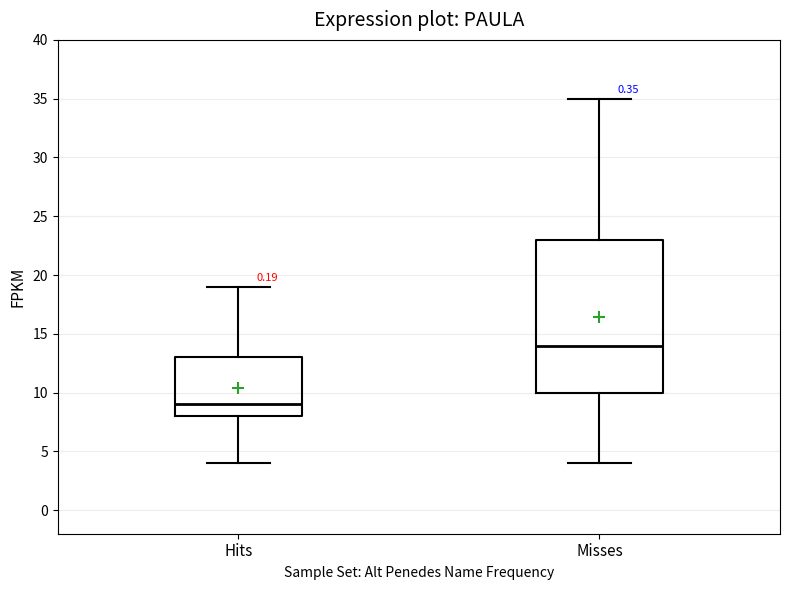

Reading left to right, read every box against the y-axis: the position of its median line, the range the box covers, and the ends of its whiskers. The values are not printed on the chart, so give them approximately, as read against the axis.

Hits: median 9, box 8 to 13, whiskers 4 to 19
Misses: median 14, box 10 to 23, whiskers 4 to 35